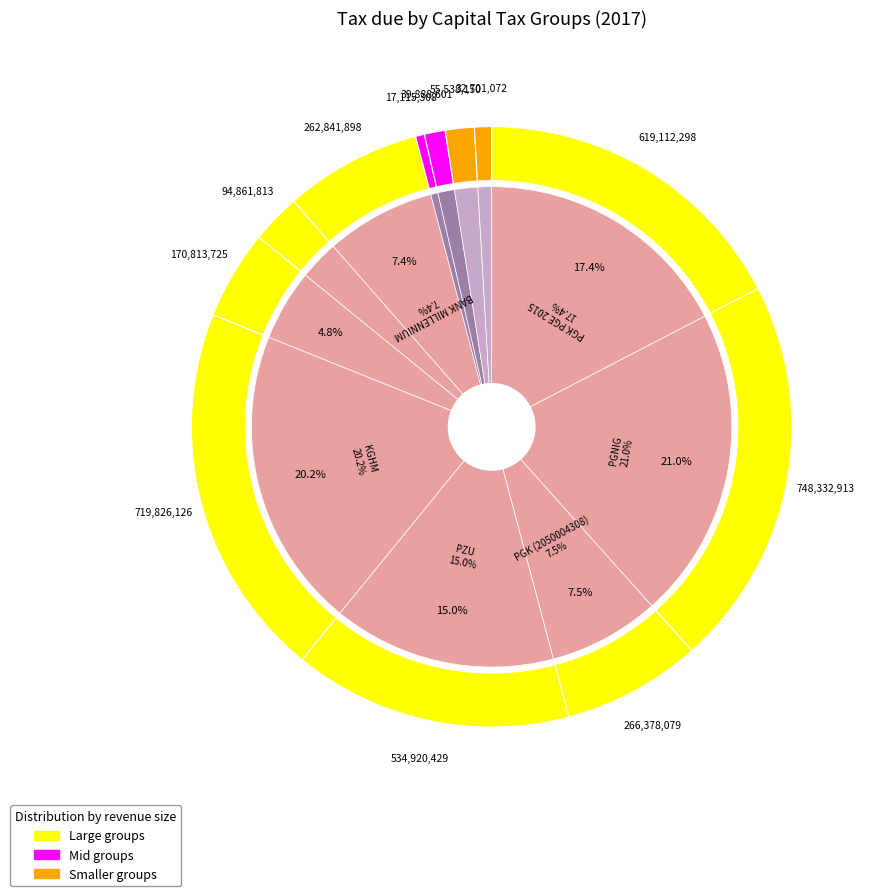

What portion of the pie excludes PZU?

85.0%